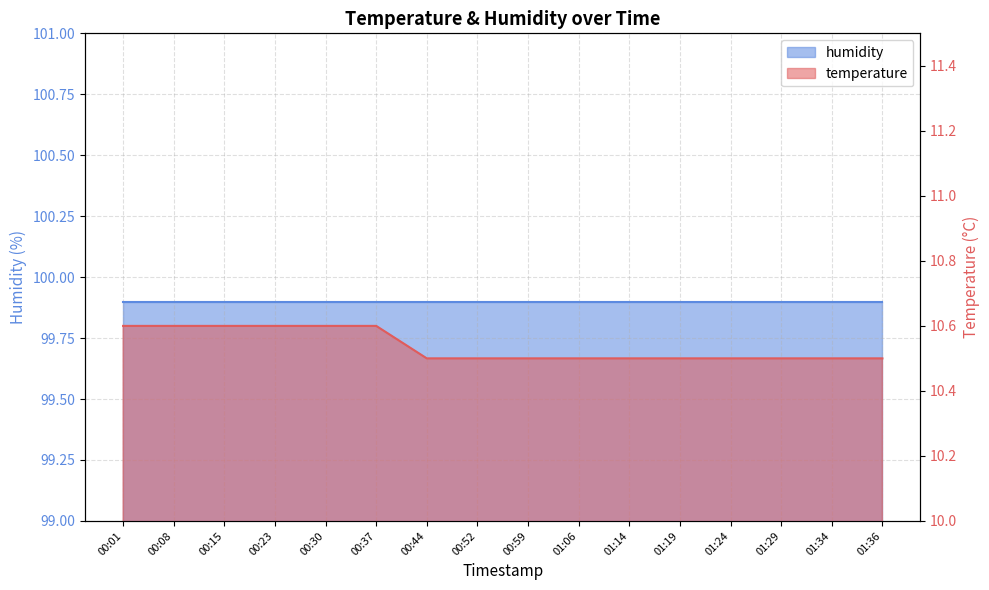

What is the smallest value displayed?

10.5